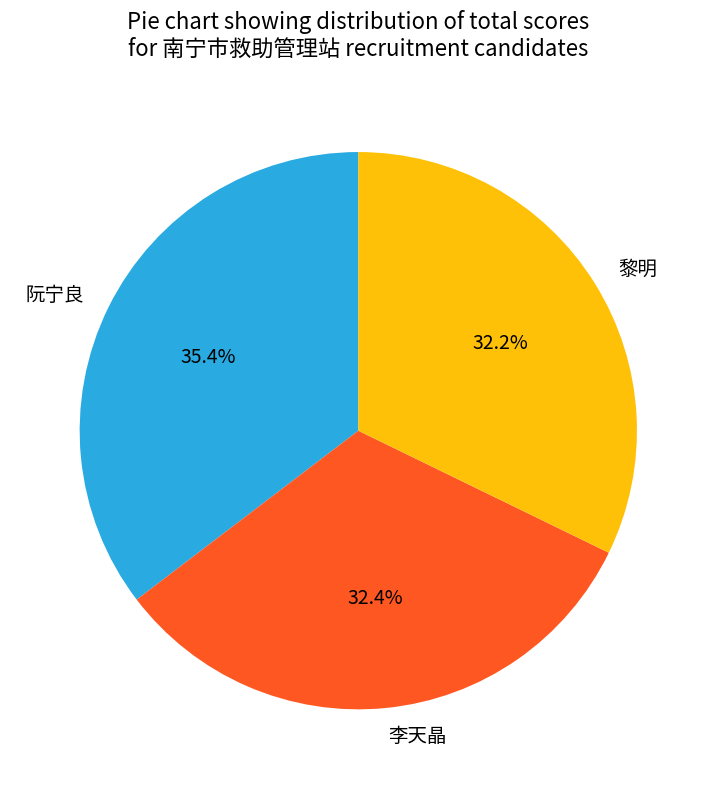

Is there any slice that represents more than half of the pie?

No